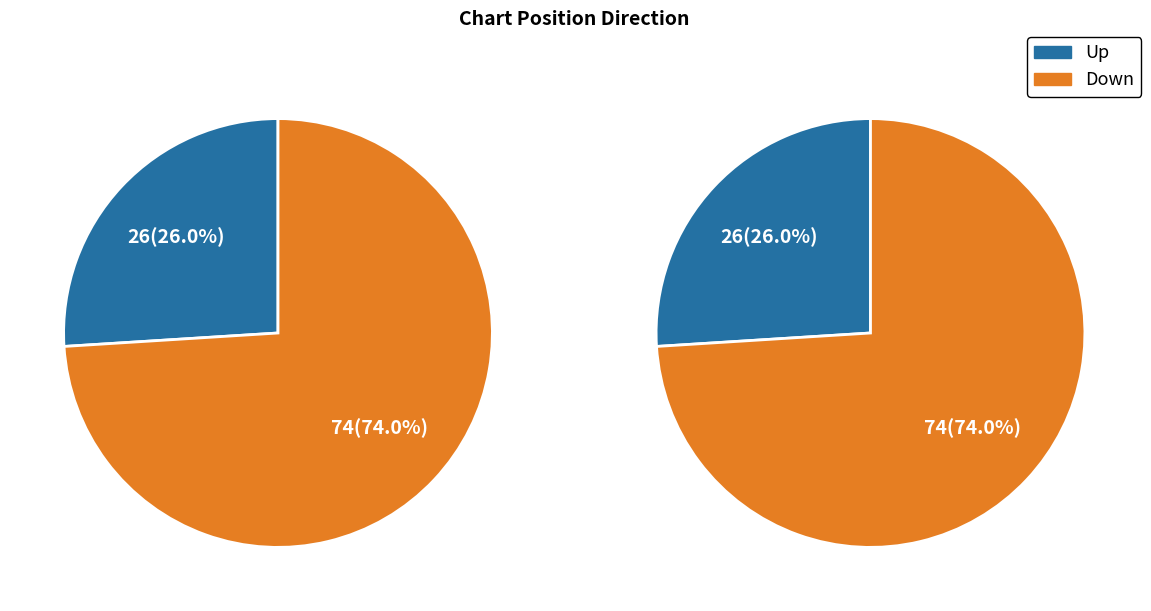

To the nearest percent, what is the difference between the largest and smallest slice percentages?

48%